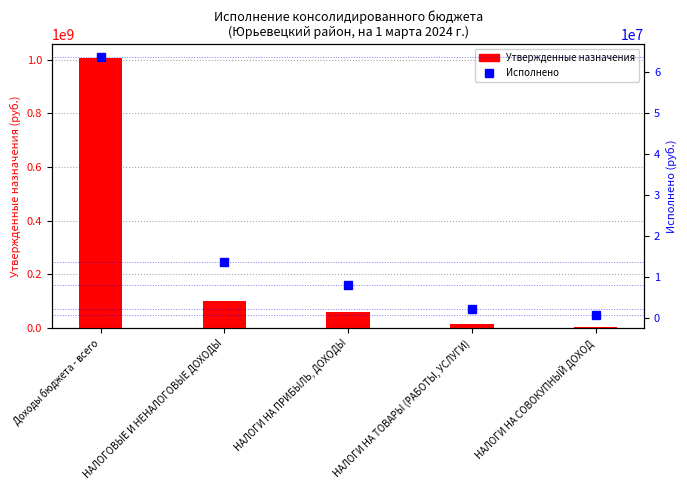

Are the bars grouped side by side (vs. stacked)?

Yes